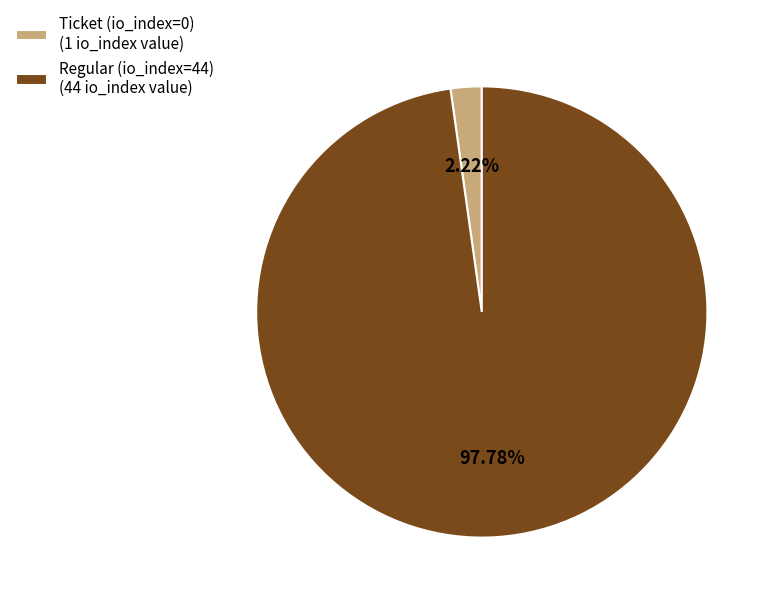

True or false: Ticket (io_index=0) accounts for 9% of the total.

False